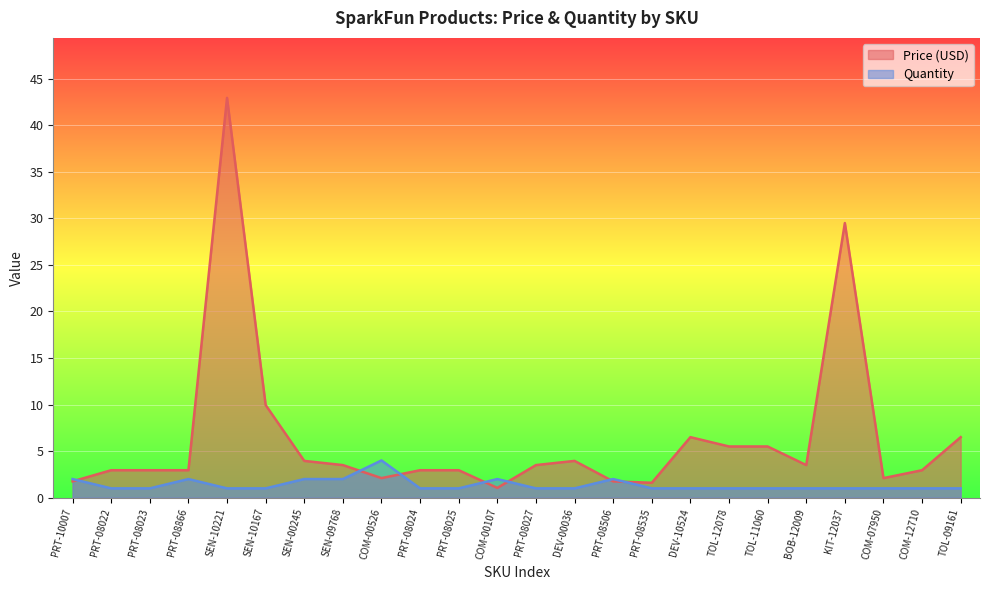

Rank the categories by Price (USD) value from highest to lowest.

SEN-10221, KIT-12037, SEN-10167, DEV-10524, TOL-09161, TOL-12078, TOL-11060, SEN-00245, DEV-00036, SEN-09768, PRT-08027, BOB-12009, PRT-08022, PRT-08023, PRT-08866, PRT-08024, PRT-08025, COM-12710, COM-00526, COM-07950, PRT-10007, PRT-08506, PRT-08535, COM-00107